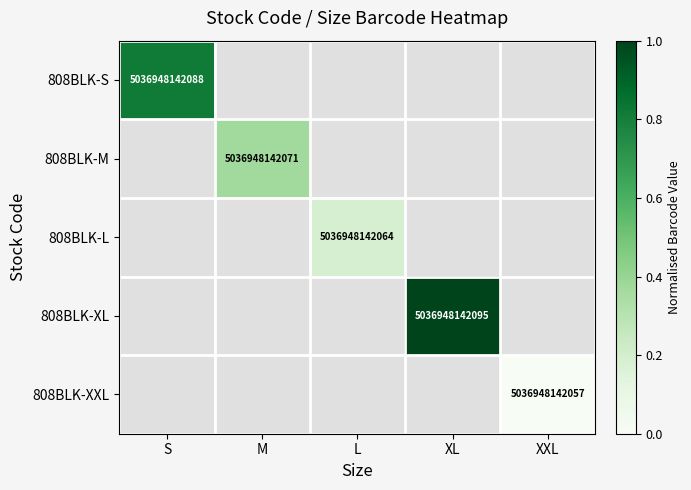

At how many categories does at least one series exceed 0?

4